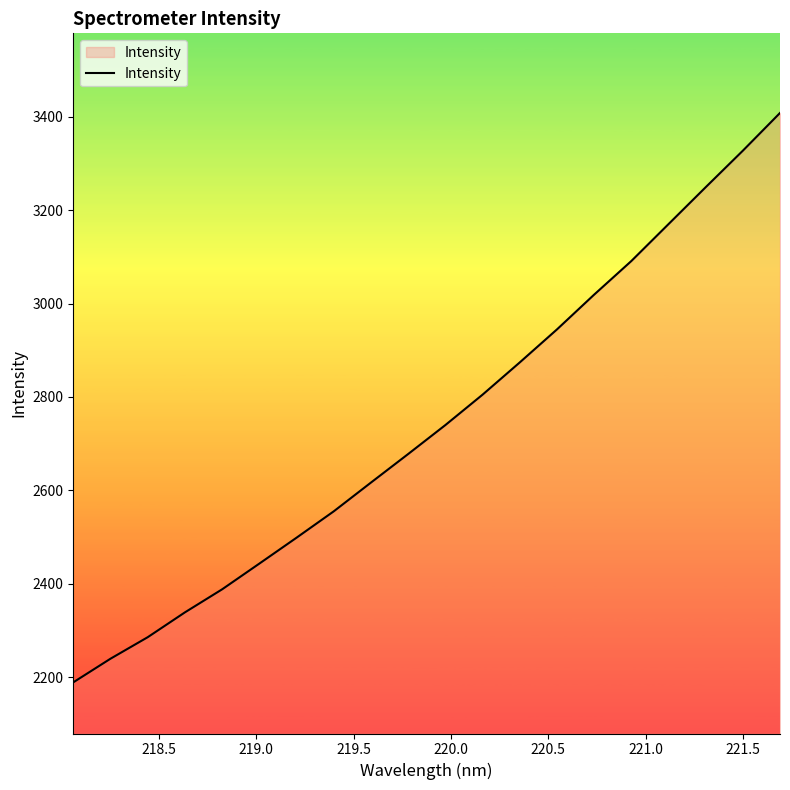

What is the greatest value displayed?

3407.8